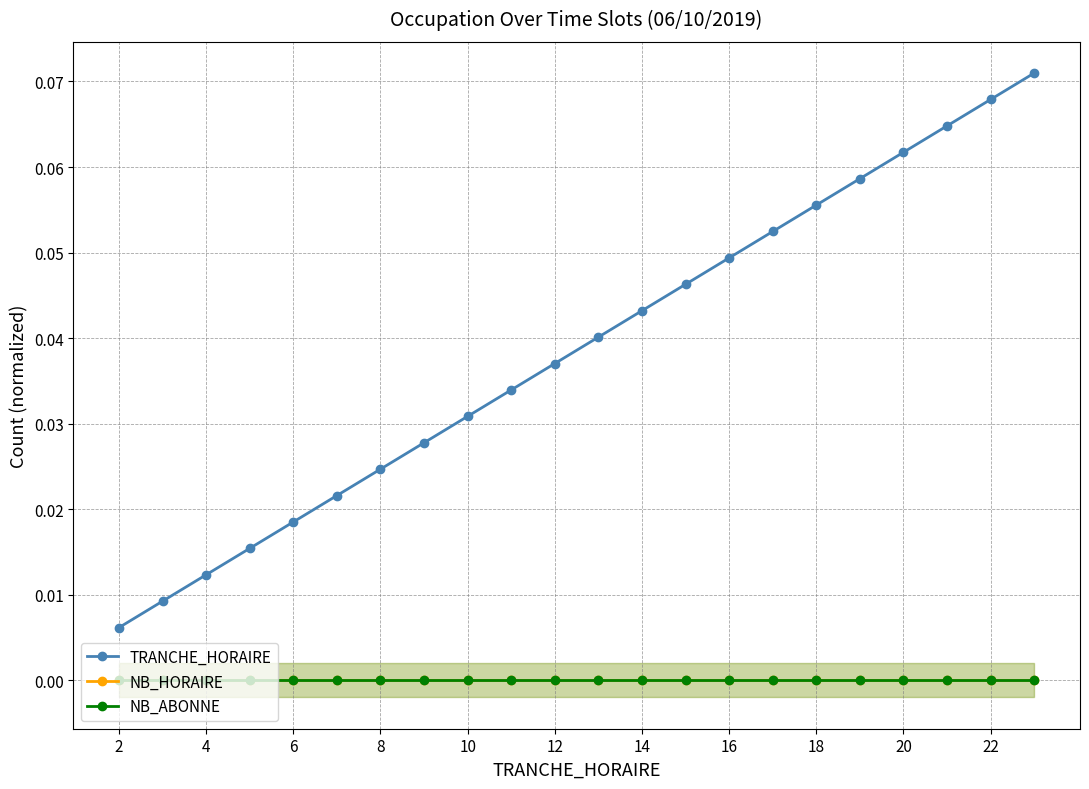

How many lines are shown in the chart?

3